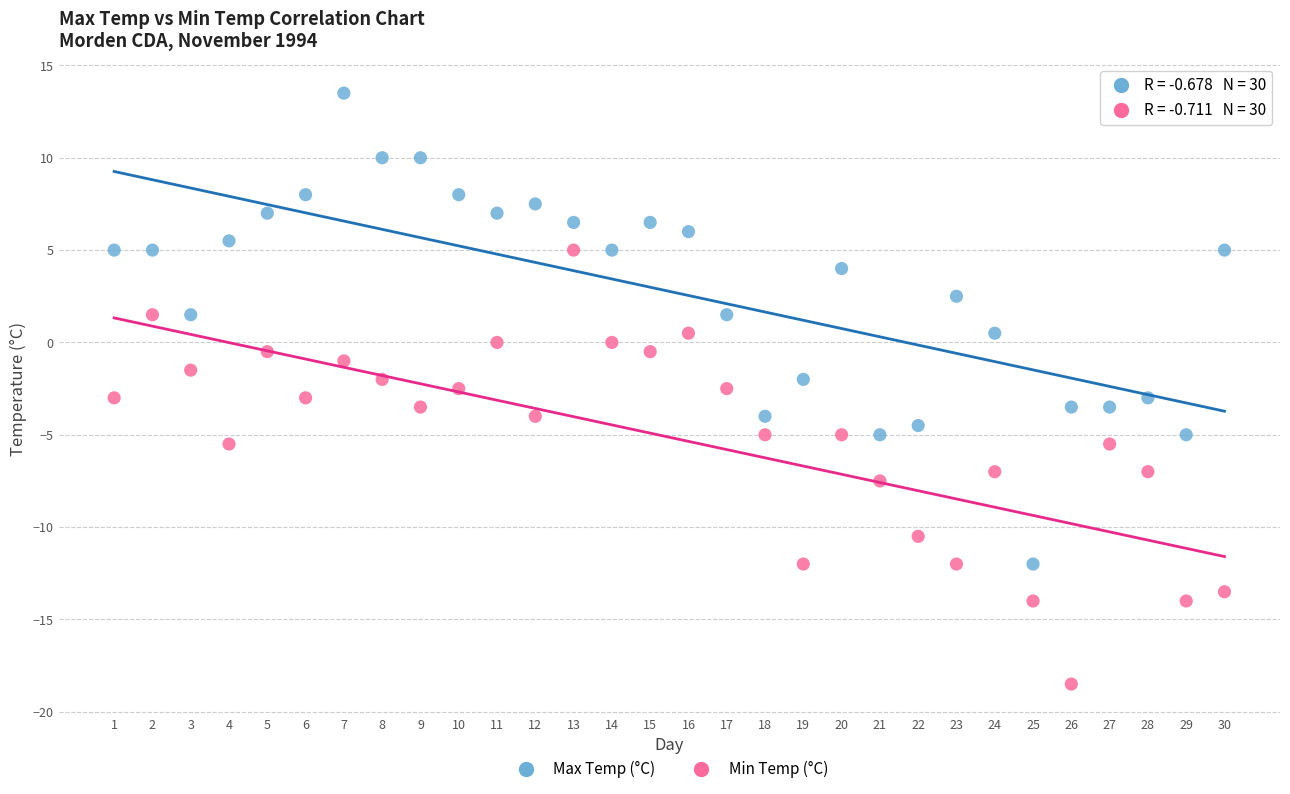

Across all data points, what is the range of Y values (max minus min)?

32.0